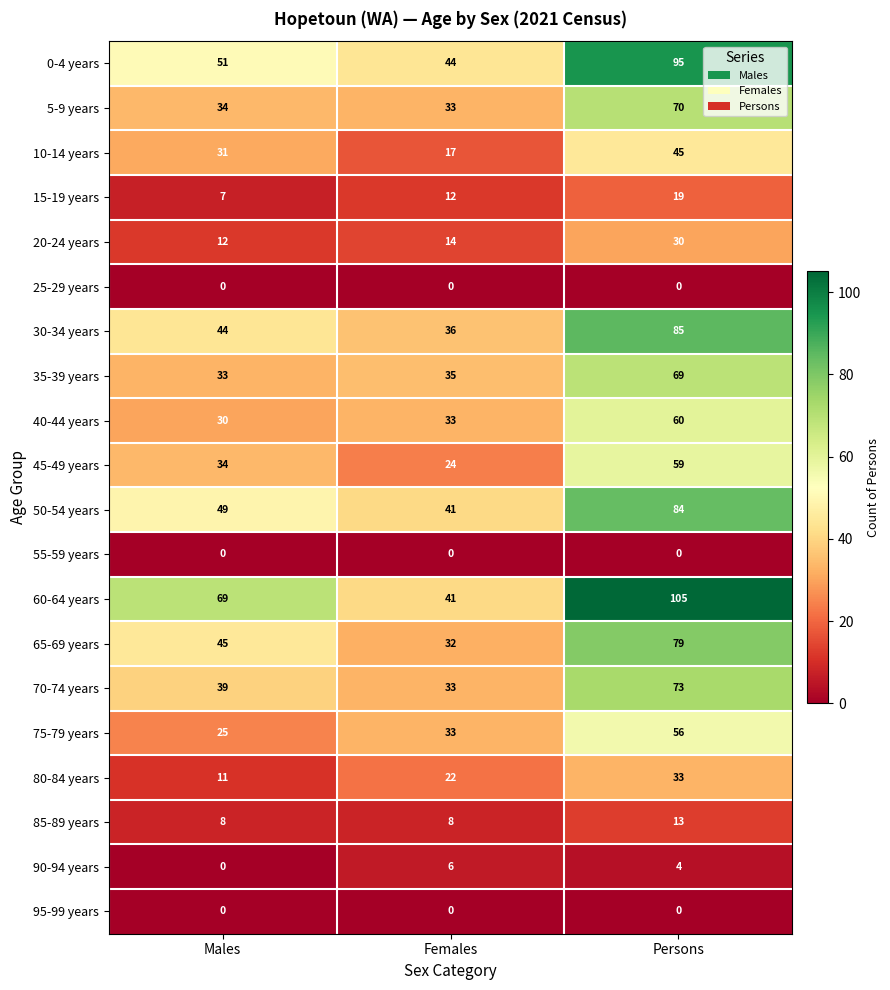

What is the greatest value displayed?

105